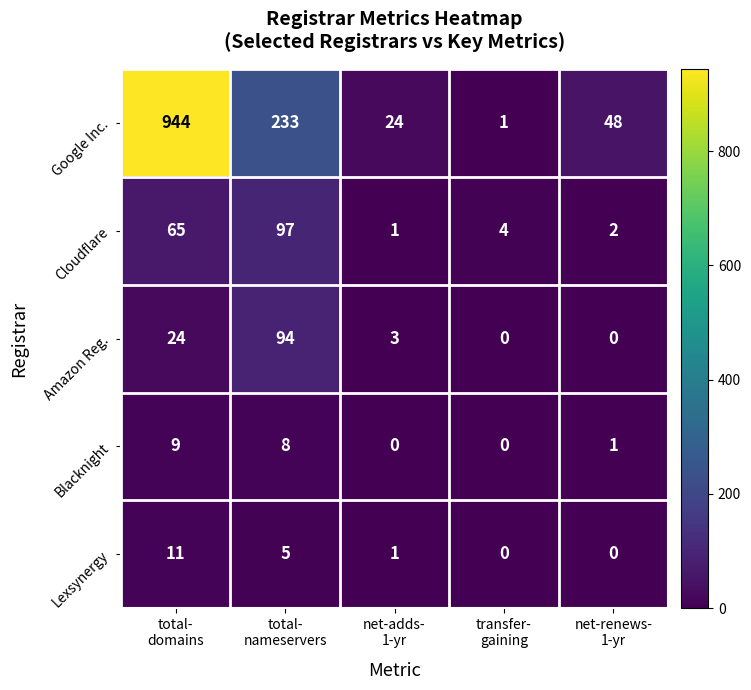

What is the greatest value displayed?

944